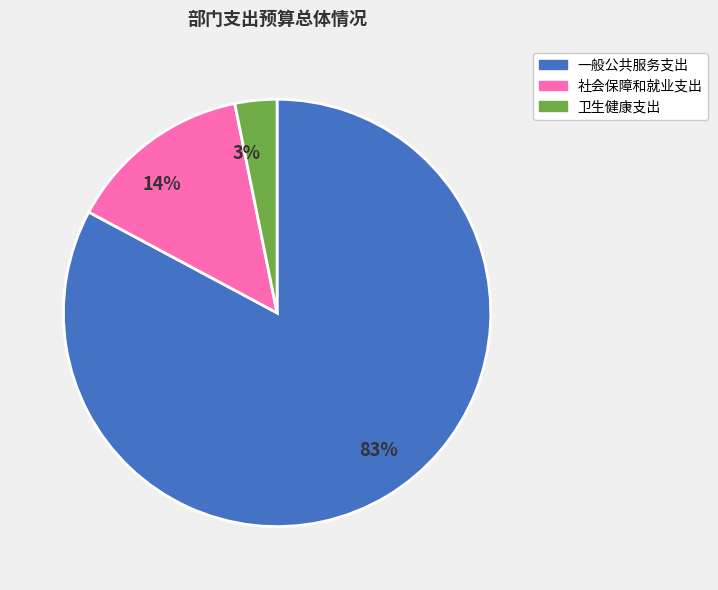

To the nearest percent, what is the difference between the 83% and 14% slice percentages?

69%